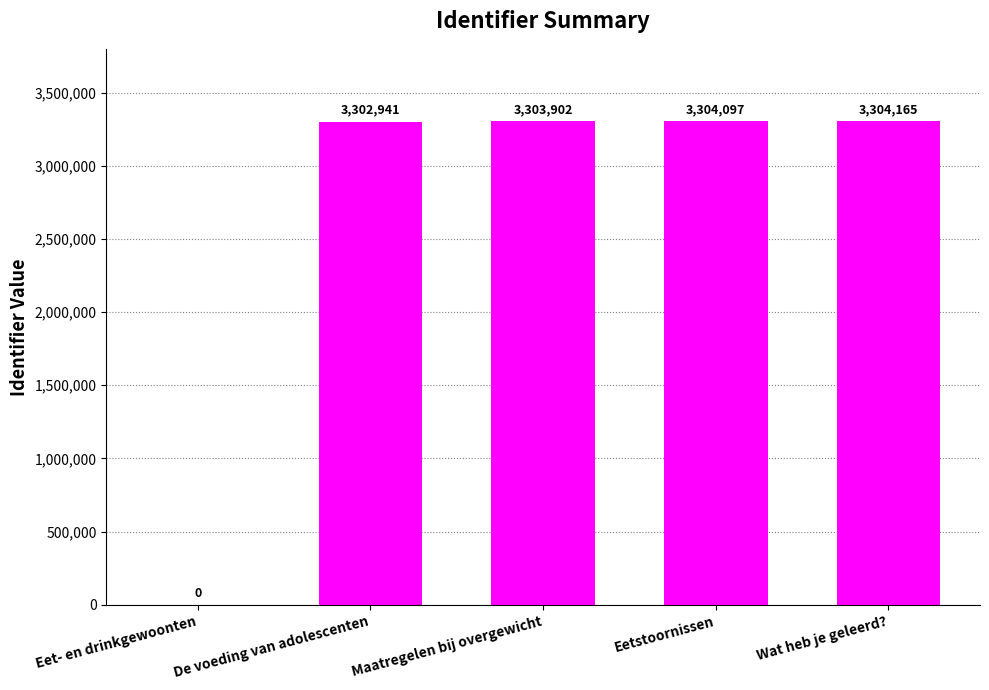

Between Wat heb je geleerd? and Maatregelen bij overgewicht, which is larger?

Wat heb je geleerd?